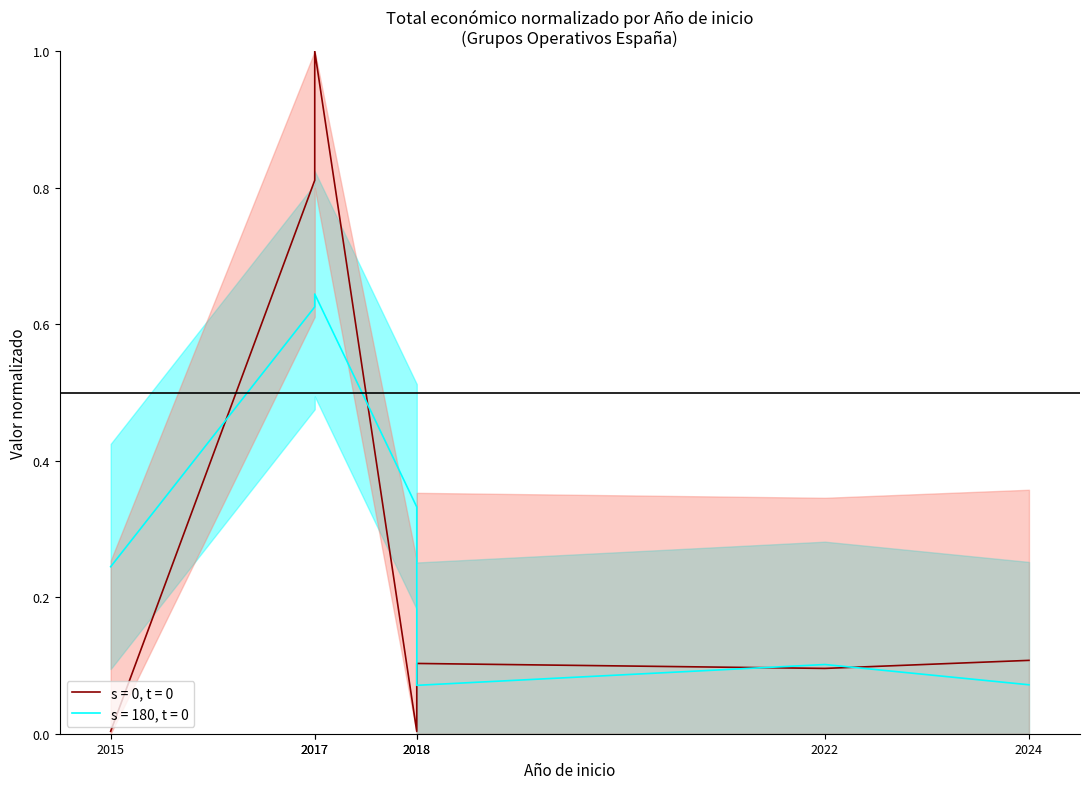

What is the sum of the values at 2022 and 2024?

0.2